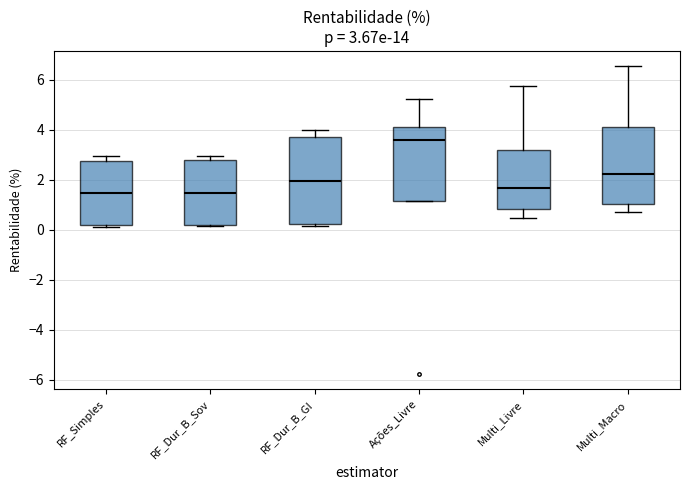

Which box is the tallest, from its lower edge to its upper edge?

RF_Dur_B_GI